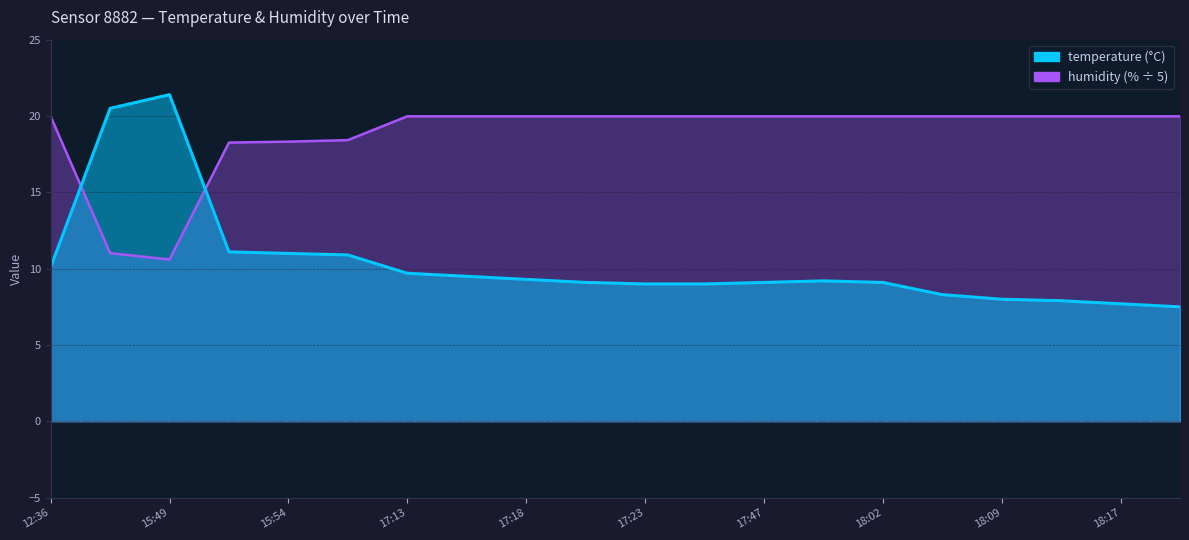

Which category has the lowest value in the temperature series?

18:19